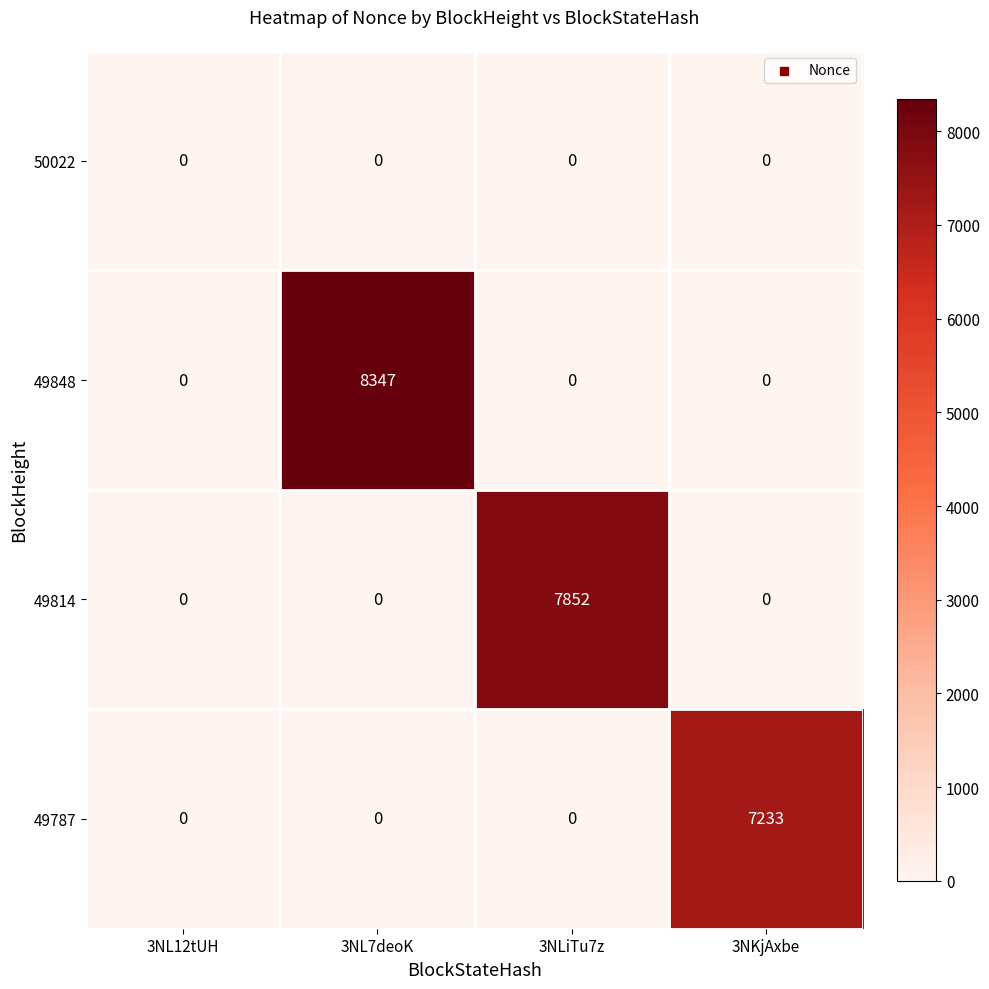

At how many categories does at least one series exceed 4653?

3